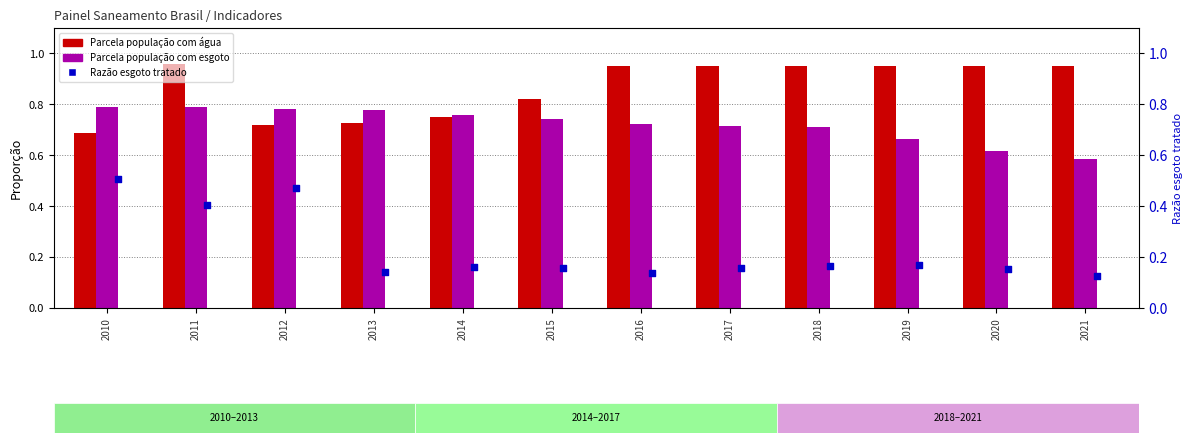

Is the value of Parcela população com esgoto at 2020 greater than the value of Parcela população com água at 2018?

No